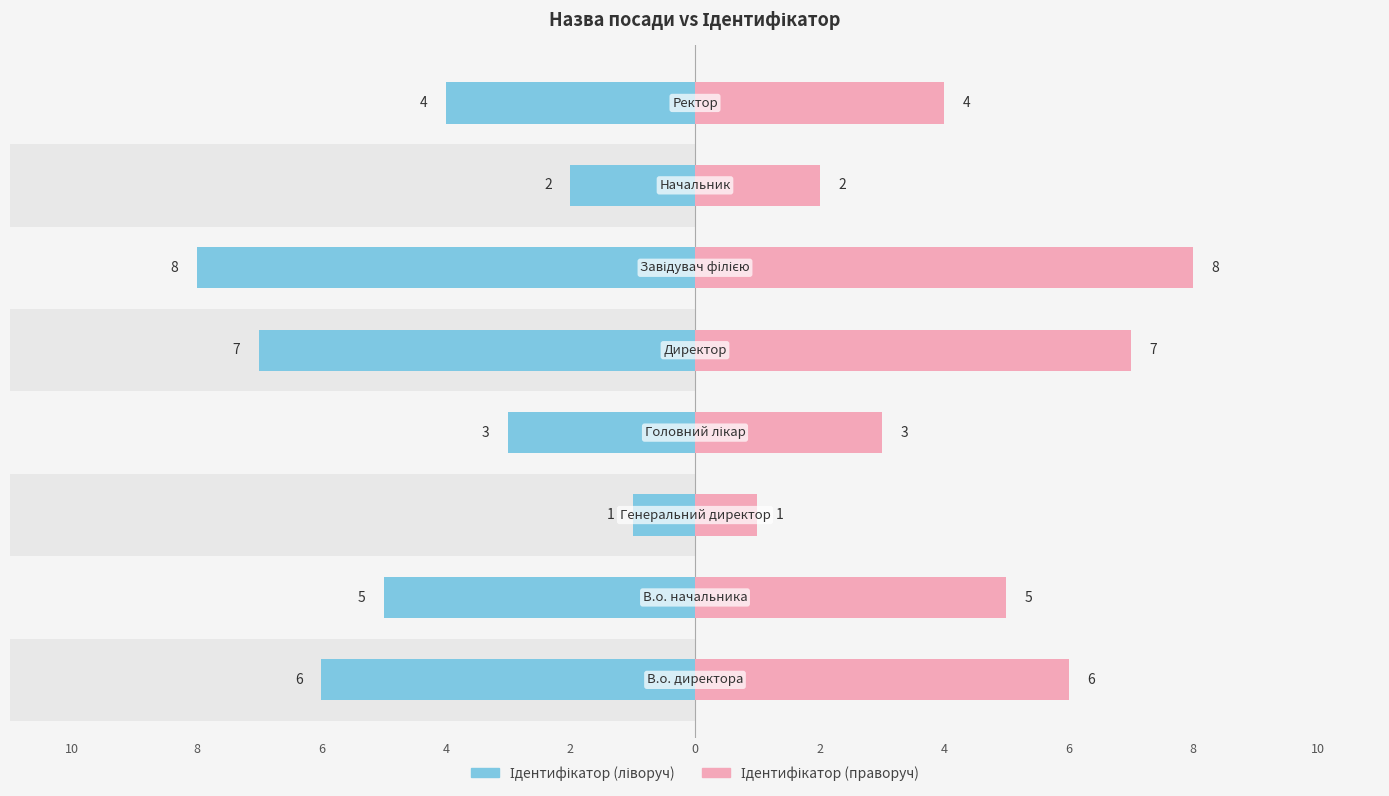

What is the value of the Ідентифікатор (ліворуч) bar at the 5th from the left?

7